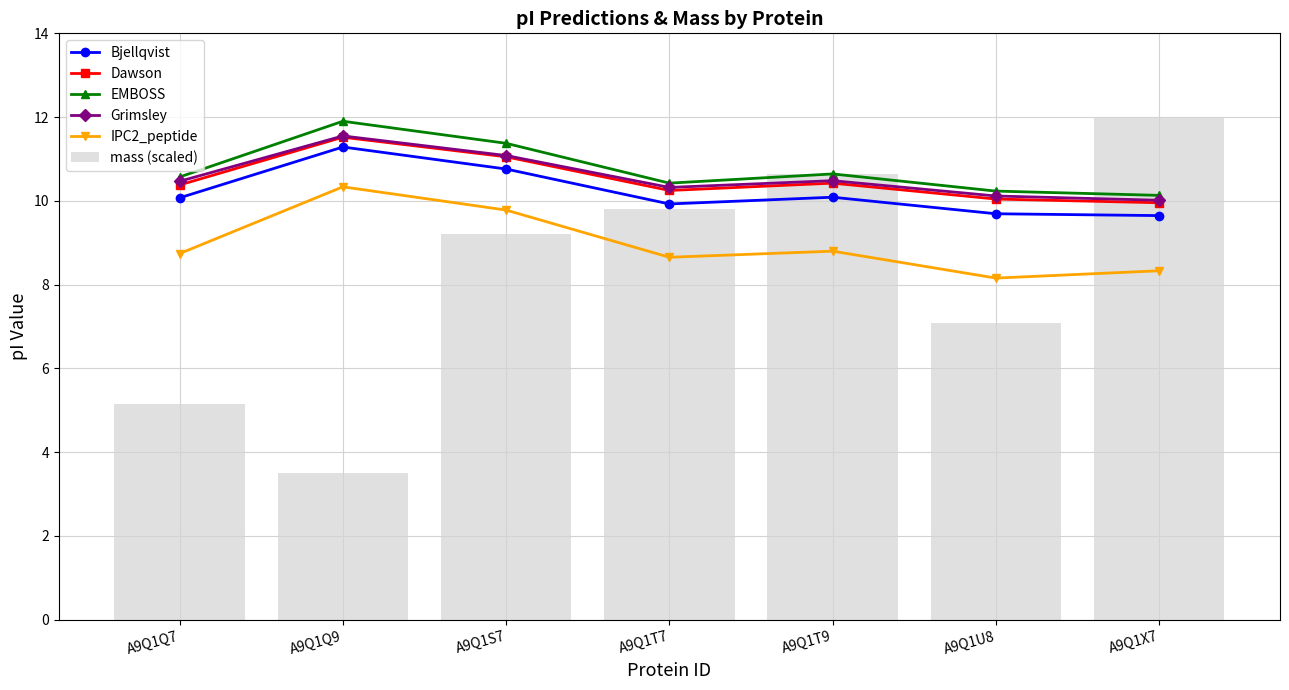

The Grimsley series shows 10.1 at A9Q1U8. True or false?

True